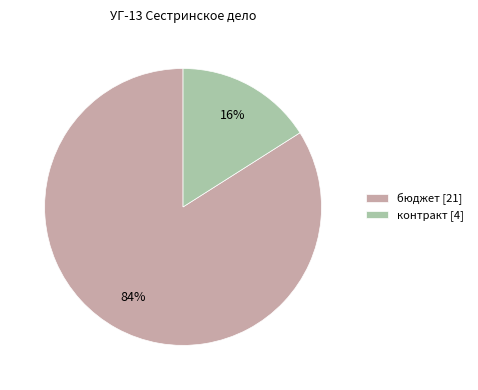

Does контракт account for over 50% of the chart?

No